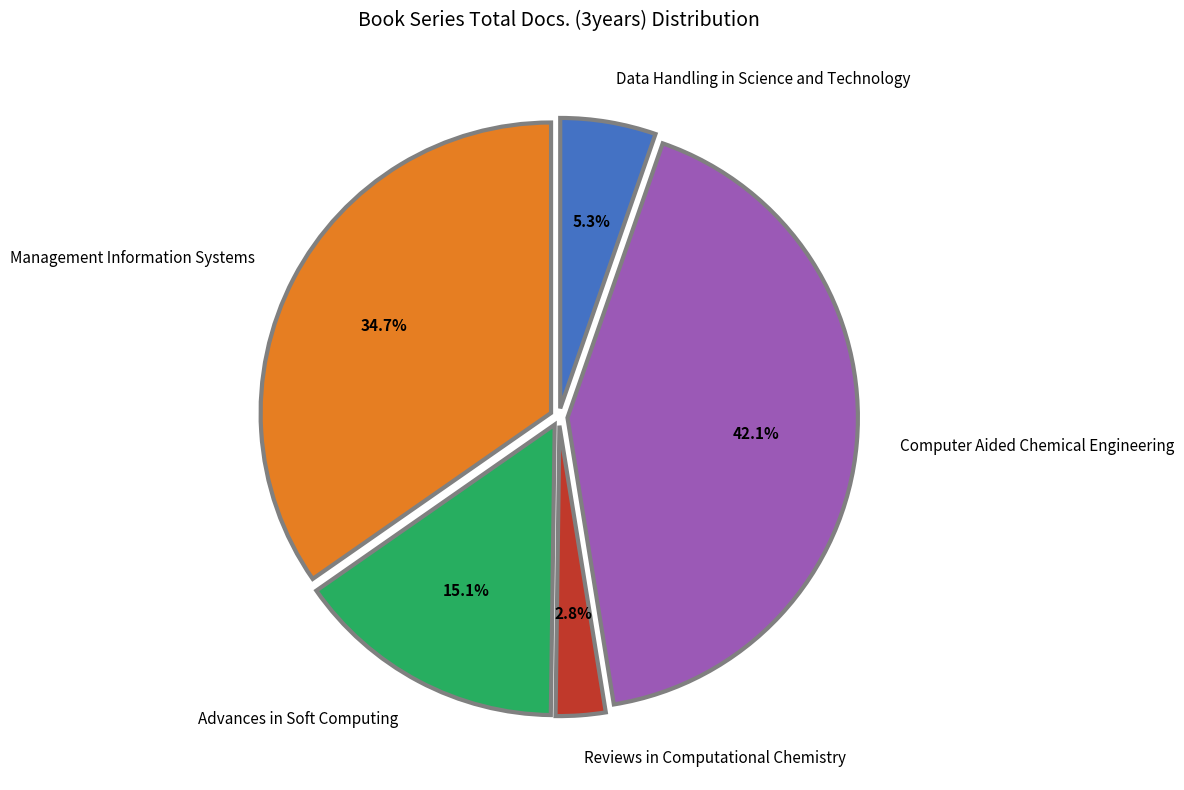

The Computer Aided Chemical Engineering slice represents 42% of the pie. True or false?

True